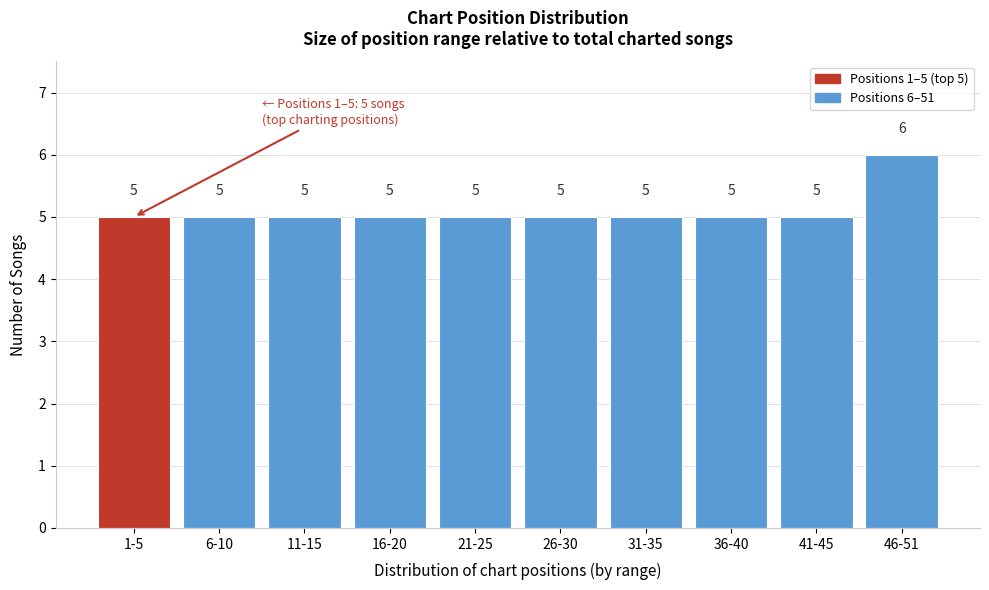

Reading left to right, list all the values displayed in this chart.

1-5=5	6-10=5	11-15=5	16-20=5	21-25=5	26-30=5	31-35=5	36-40=5	41-45=5	46-51=6